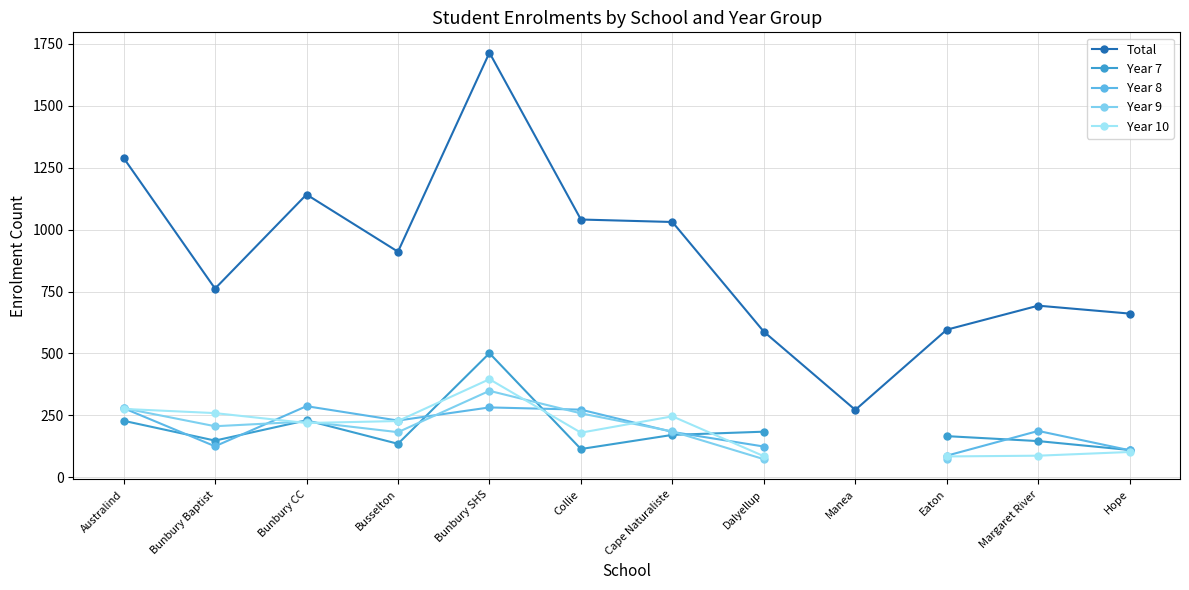

What is the difference between the maximum and minimum values in the Year 7 series?

391.0